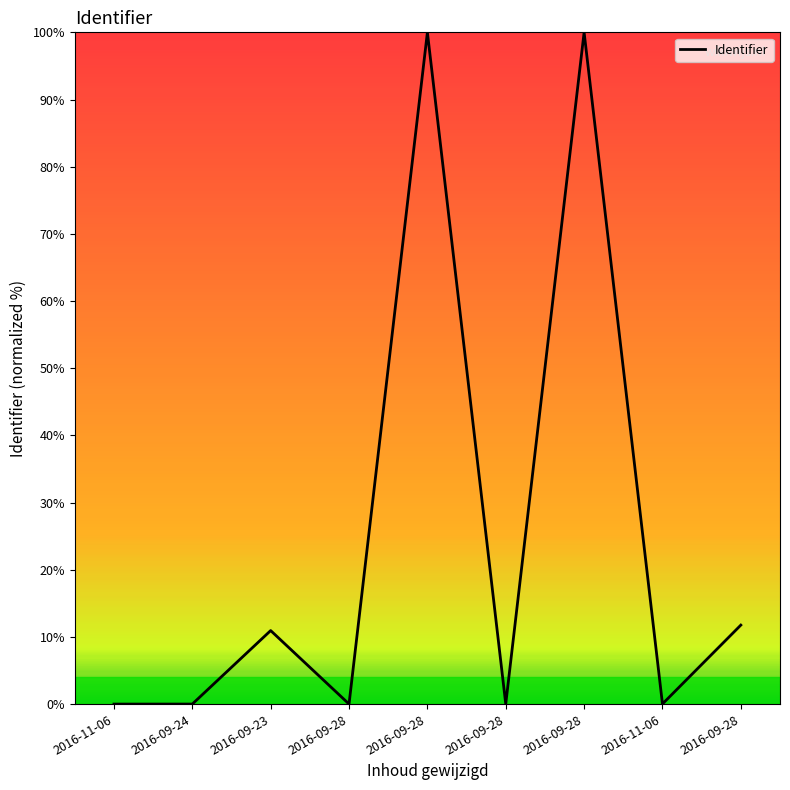

Is this an area chart (filled region under the line)?

No